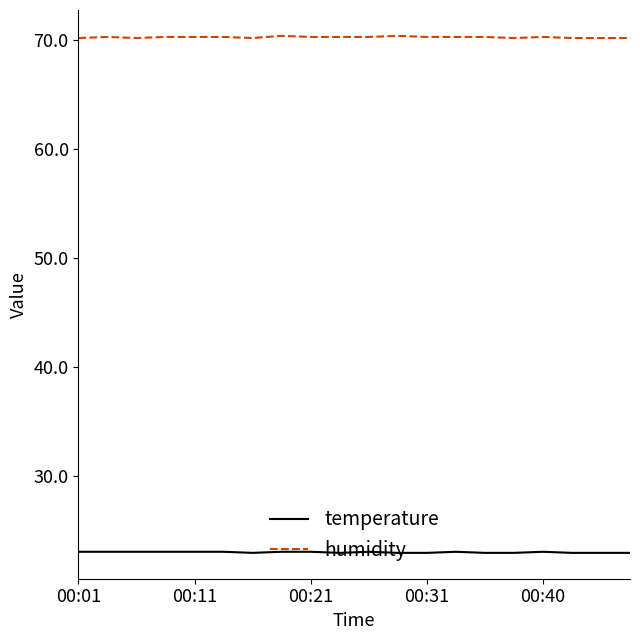

Which series has the largest total across all categories?

humidity